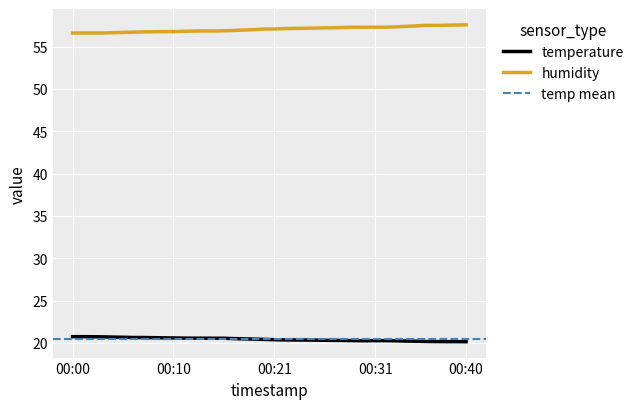

Reading left to right, extract all data points from this chart.

temperature: 00:00=20.7	00:01=20.7	00:02=20.7	00:03=20.7	00:04=20.7	00:05=20.7	00:06=20.6	00:07=20.6	00:08=20.6	00:09=20.6	00:10=20.6	00:11=20.6	00:12=20.6	00:13=20.6	00:14=20.5	00:15=20.5	00:17=20.5	00:18=20.5	00:19=20.4	00:20=20.4	00:21=20.4	00:22=20.4	00:23=20.3	00:24=20.3	00:25=20.3	00:26=20.3	00:27=20.3	00:28=20.3	00:29=20.3	00:30=20.2	00:31=20.3	00:32=20.3	00:33=20.2	00:34=20.2	00:35=20.2	00:36=20.2	00:37=20.1	00:38=20.1	00:39=20.1	00:40=20.1
humidity: 00:00=56.6	00:01=56.6	00:02=56.6	00:03=56.6	00:04=56.6	00:05=56.7	00:06=56.7	00:07=56.7	00:08=56.8	00:09=56.8	00:10=56.8	00:11=56.8	00:12=56.8	00:13=56.9	00:14=56.8	00:15=56.9	00:17=56.9	00:18=57.0	00:19=57.0	00:20=57.1	00:21=57.1	00:22=57.1	00:23=57.1	00:24=57.2	00:25=57.2	00:26=57.2	00:27=57.2	00:28=57.3	00:29=57.3	00:30=57.3	00:31=57.3	00:32=57.3	00:33=57.3	00:34=57.4	00:35=57.4	00:36=57.5	00:37=57.5	00:38=57.5	00:39=57.5	00:40=57.6